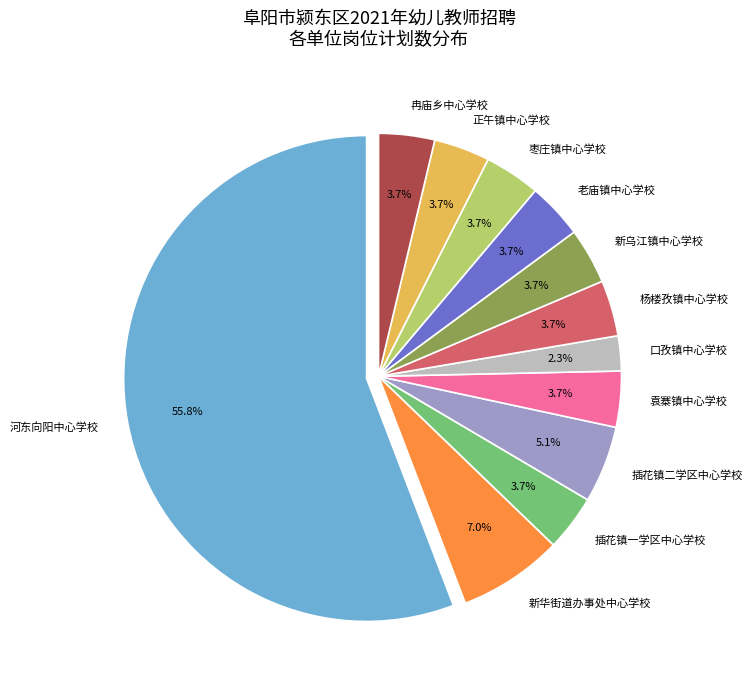

What percentage is NOT represented by 插花镇二学区中心学校?

94.9%